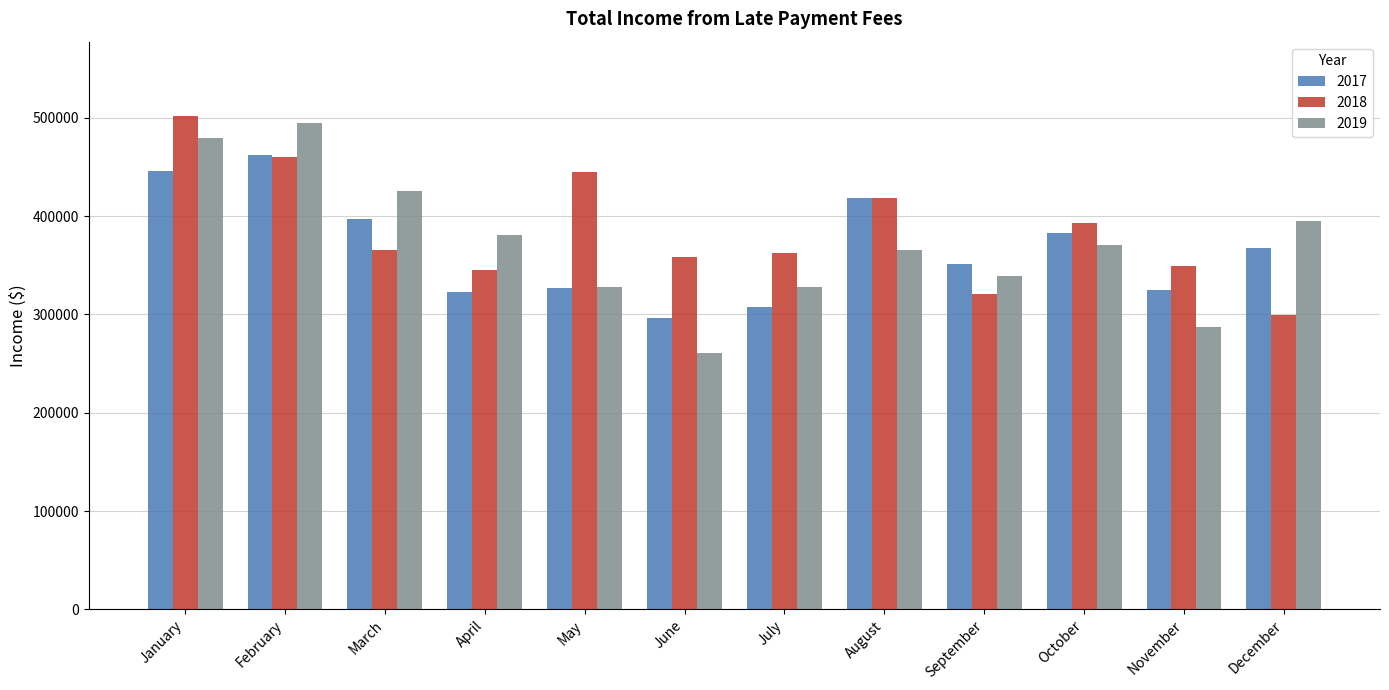

What is the greatest value displayed?

502204.9